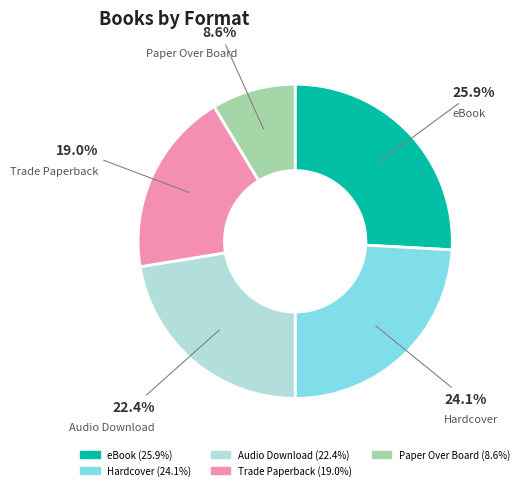

How many segments does this pie chart have?

5